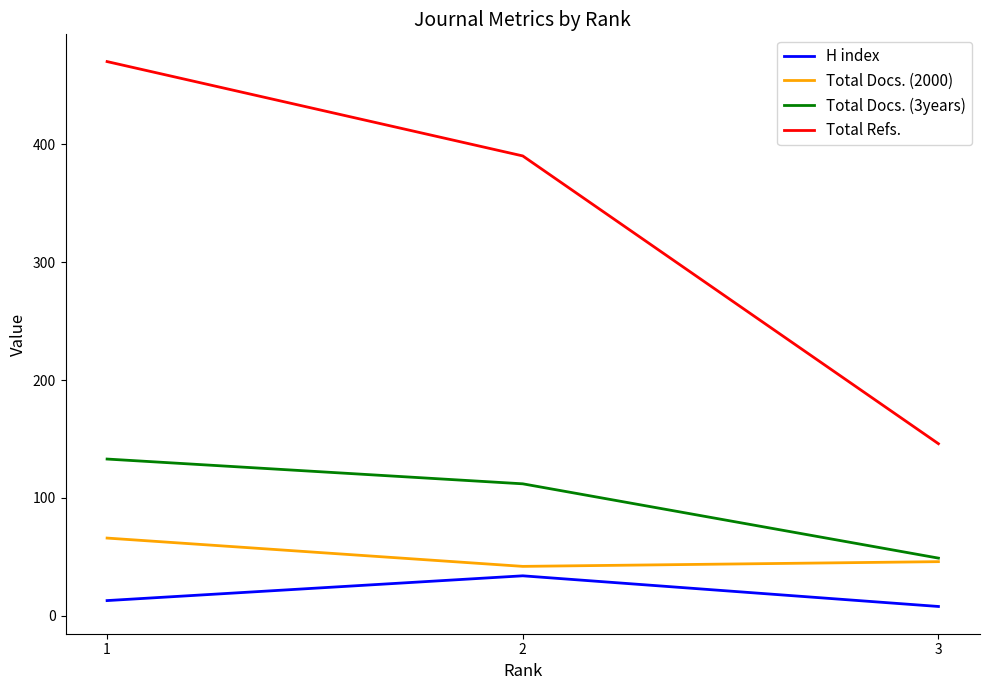

How many lines are shown in the chart?

4